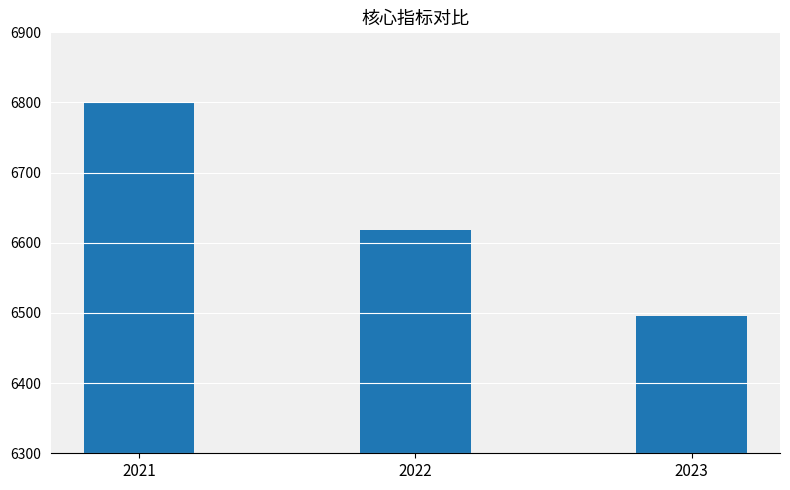

What is the difference between the maximum and minimum values?

304.3